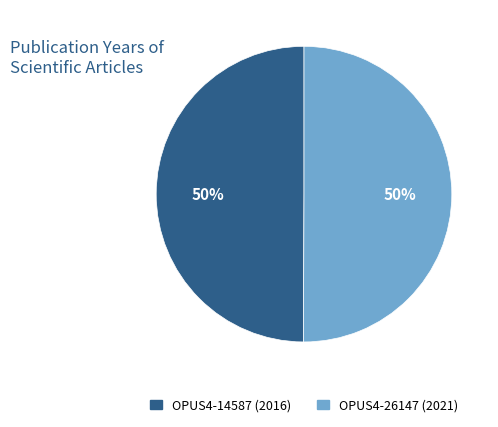

To the nearest percent, what percentage of the pie is OPUS4-14587 (2016)?

50%